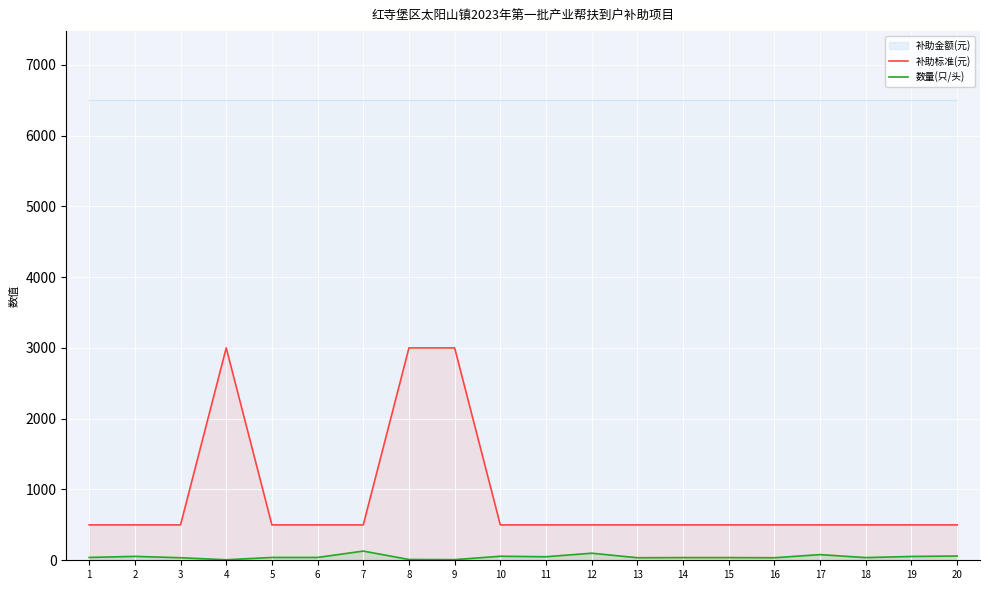

Rank the categories by 补助标准(元) value from highest to lowest.

4, 8, 9, 1, 2, 3, 5, 6, 7, 10, 11, 12, 13, 14, 15, 16, 17, 18, 19, 20